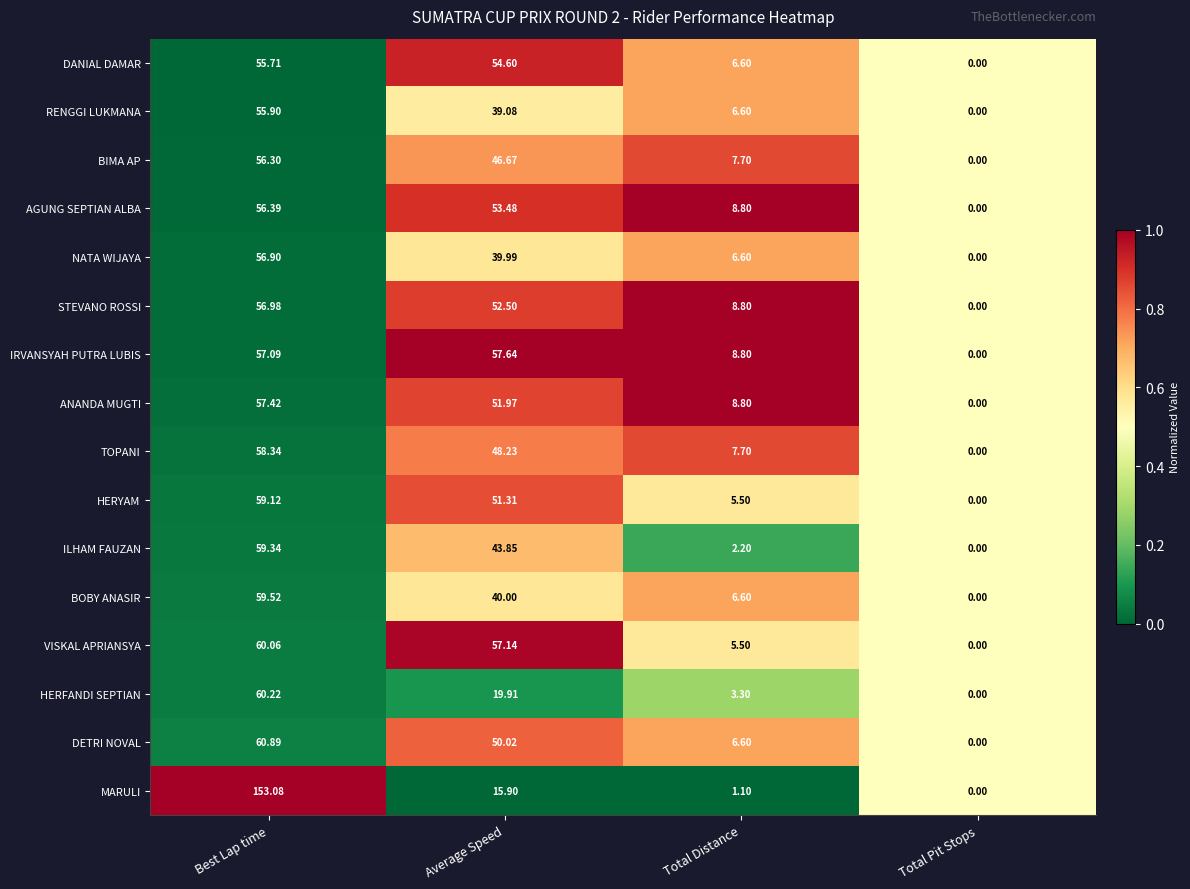

Rank the series at Best Lap time from highest to lowest value.

MARULI, DETRI NOVAL, HERFANDI SEPTIAN, VISKAL APRIANSYA, BOBY ANASIR, ILHAM FAUZAN, HERYAM, TOPANI, ANANDA MUGTI, IRVANSYAH PUTRA LUBIS, STEVANO ROSSI, NATA WIJAYA, AGUNG SEPTIAN ALBA, BIMA AP, RENGGI LUKMANA, DANIAL DAMAR